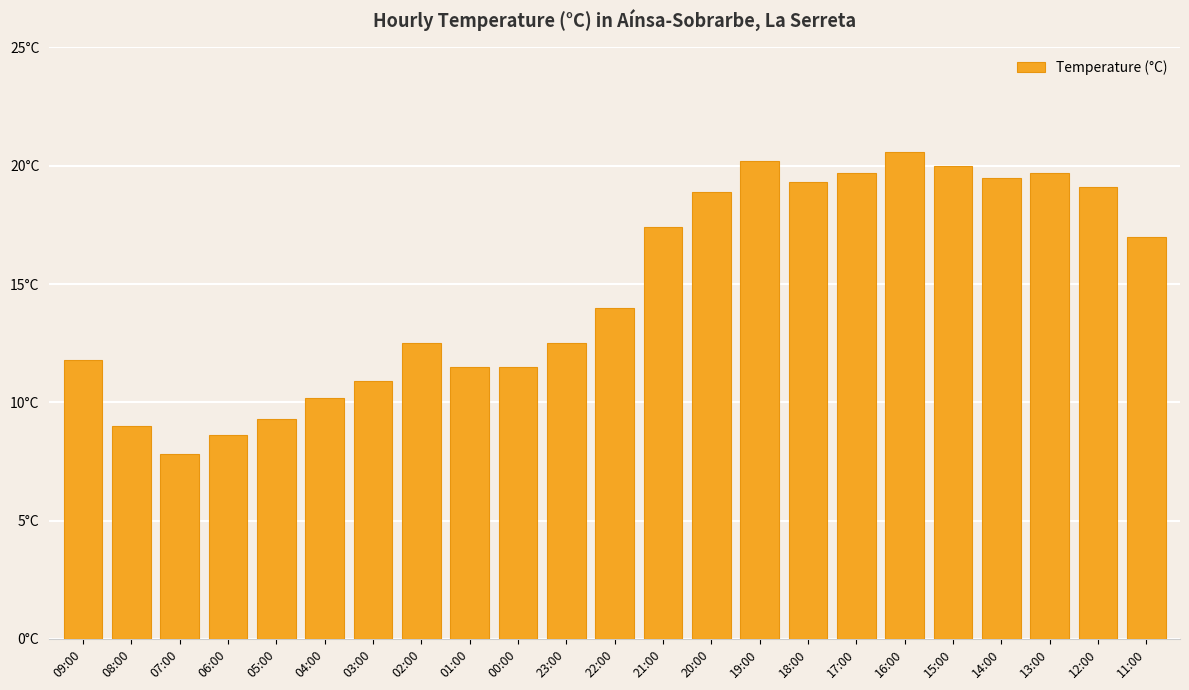

Does the chart contain any negative values?

No